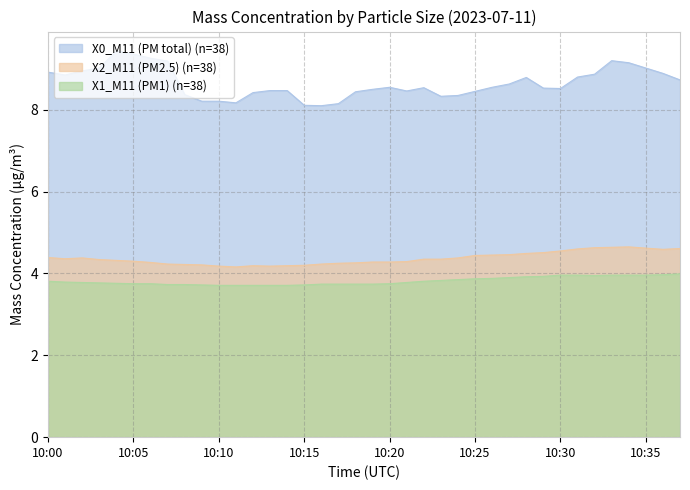

At which label does X2_M11 (PM2.5) reach its minimum?

10:11